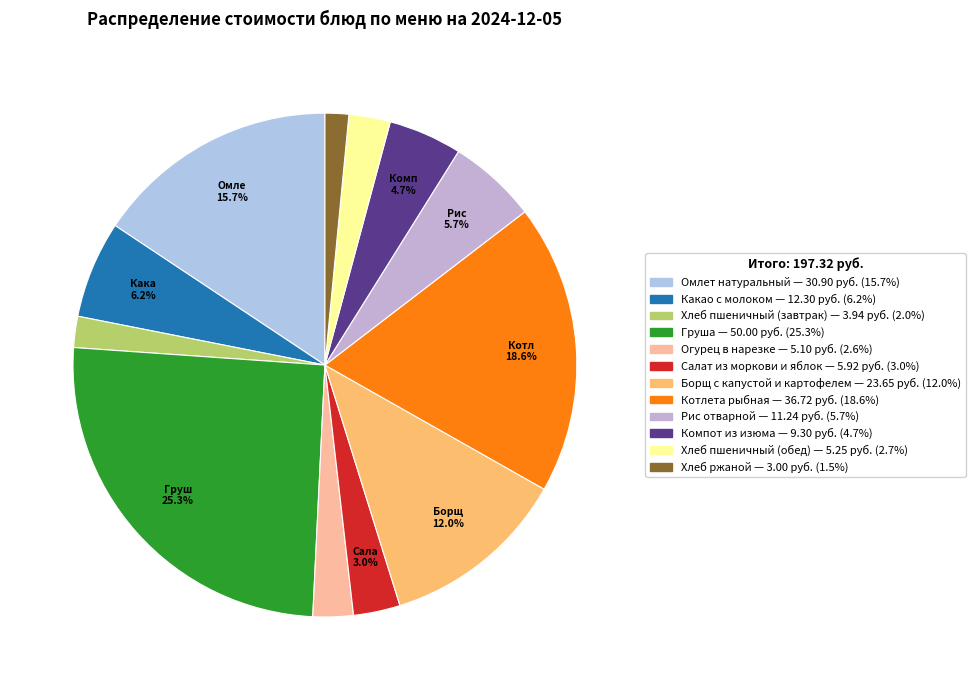

Which slice is the largest?

Груша